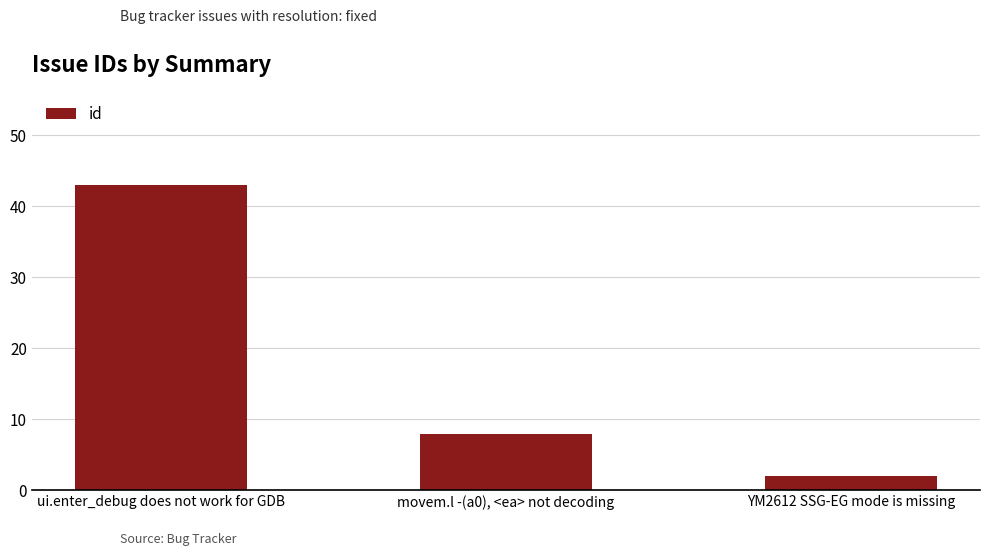

Count the values in the range 2 to 43.

3